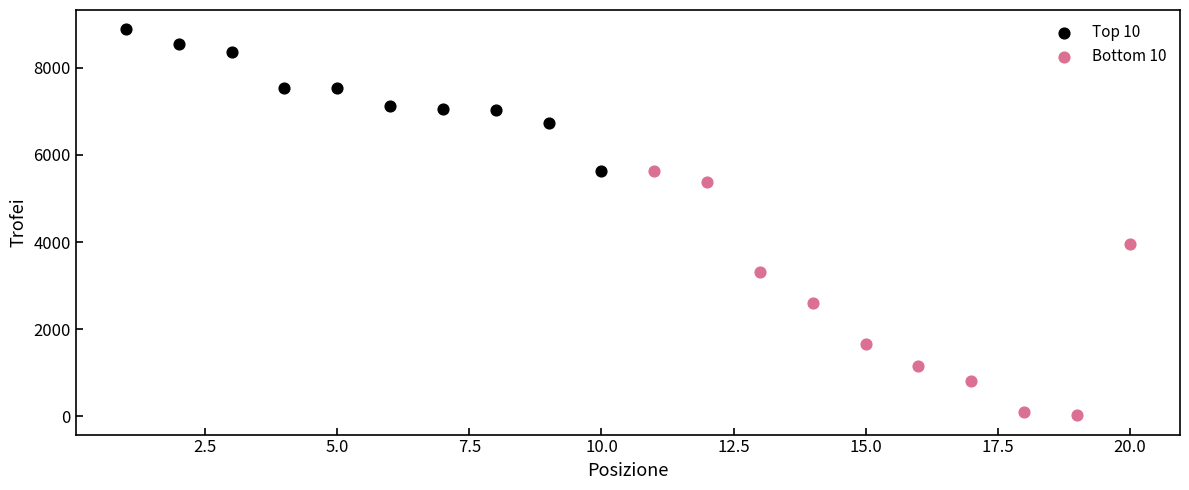

Which series reaches the minimum Y coordinate?

Bottom 10